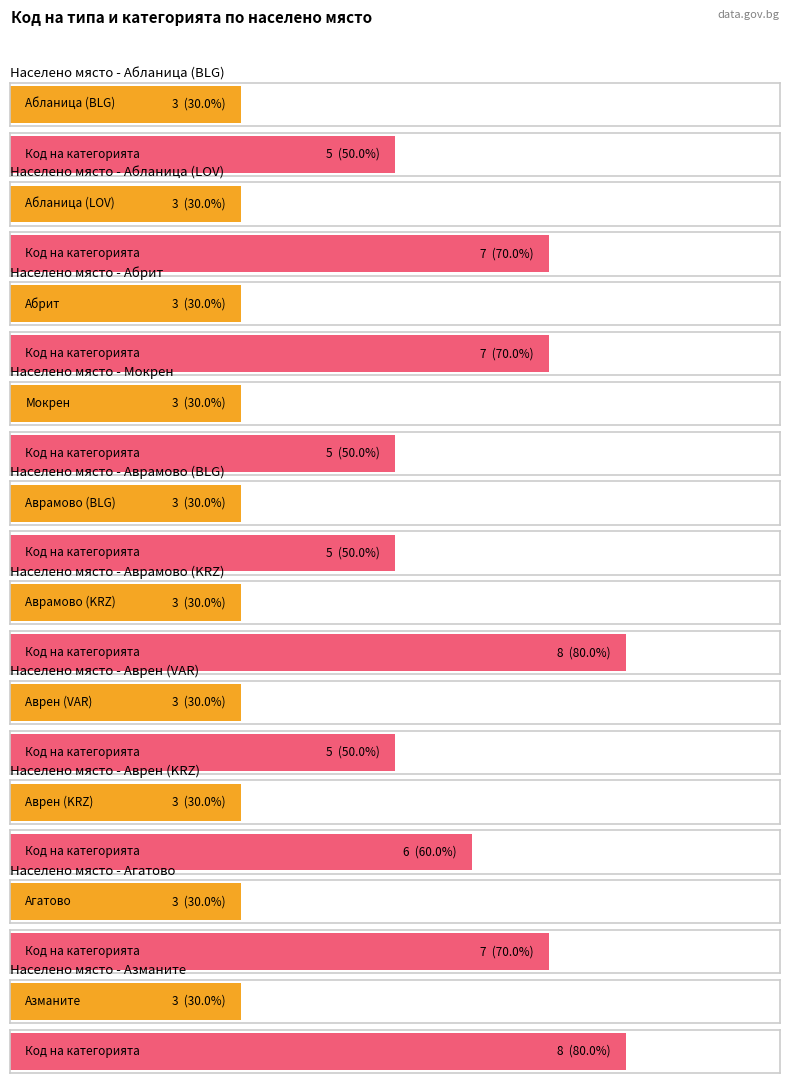

Rank the series by their maximum value, from lowest to highest.

Код на типа, Код на категорията